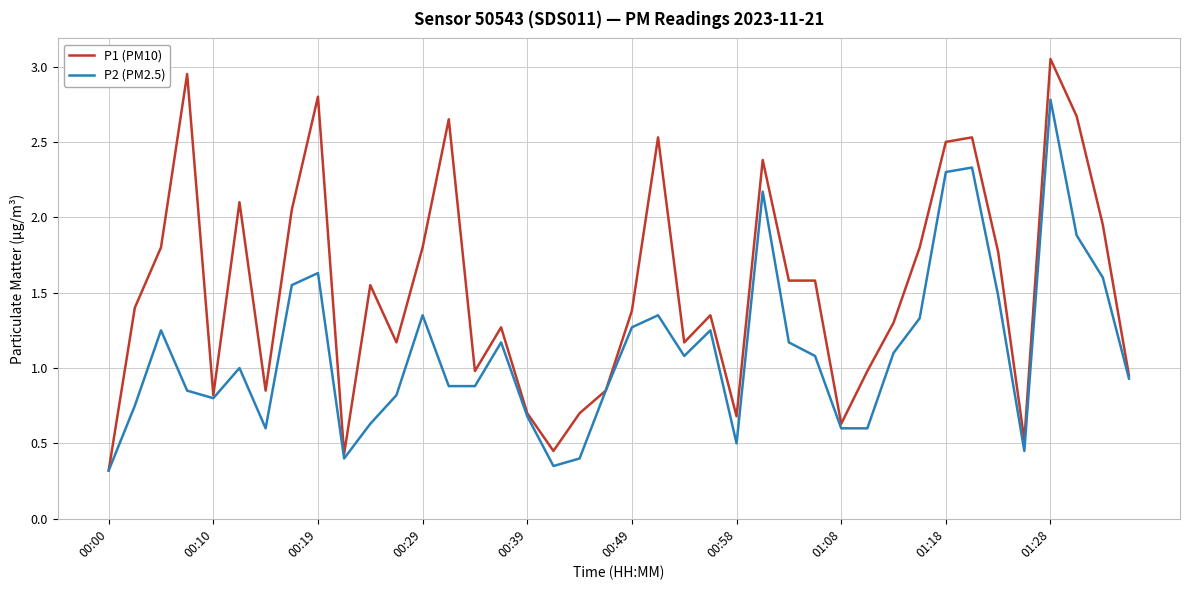

Which series has the largest range (max minus min)?

P1 (PM10)